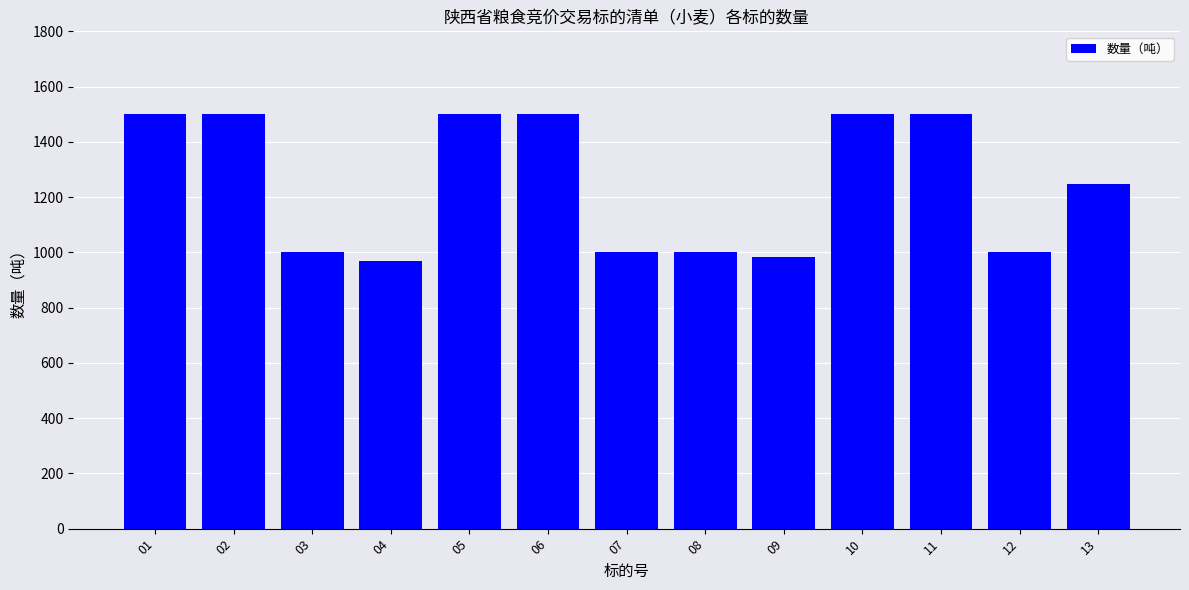

How many data points are less than 1249?

6